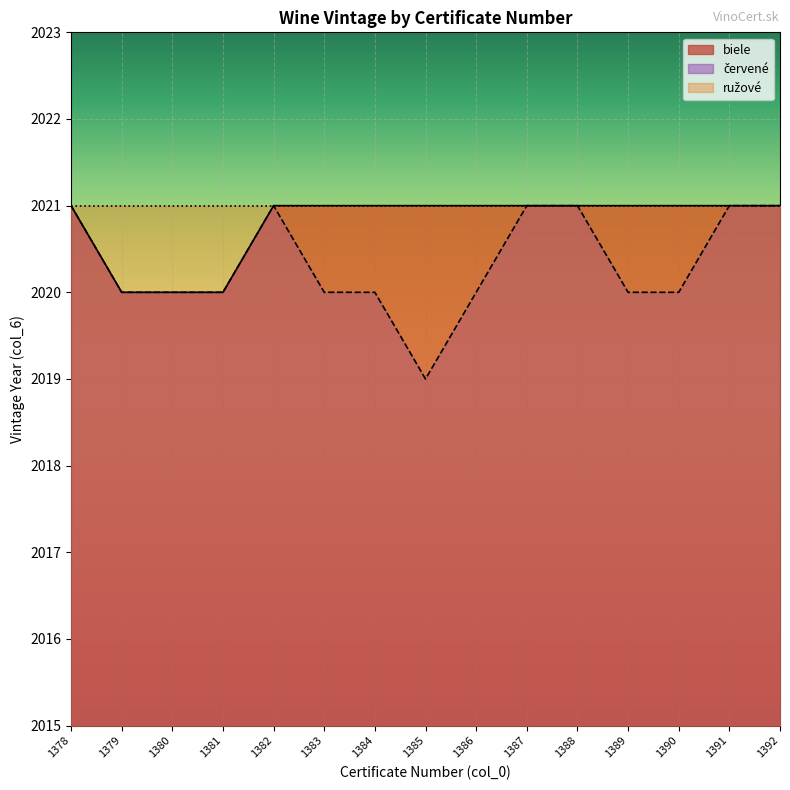

Is the value of červené at 1385 greater than the value of biele at 1388?

No